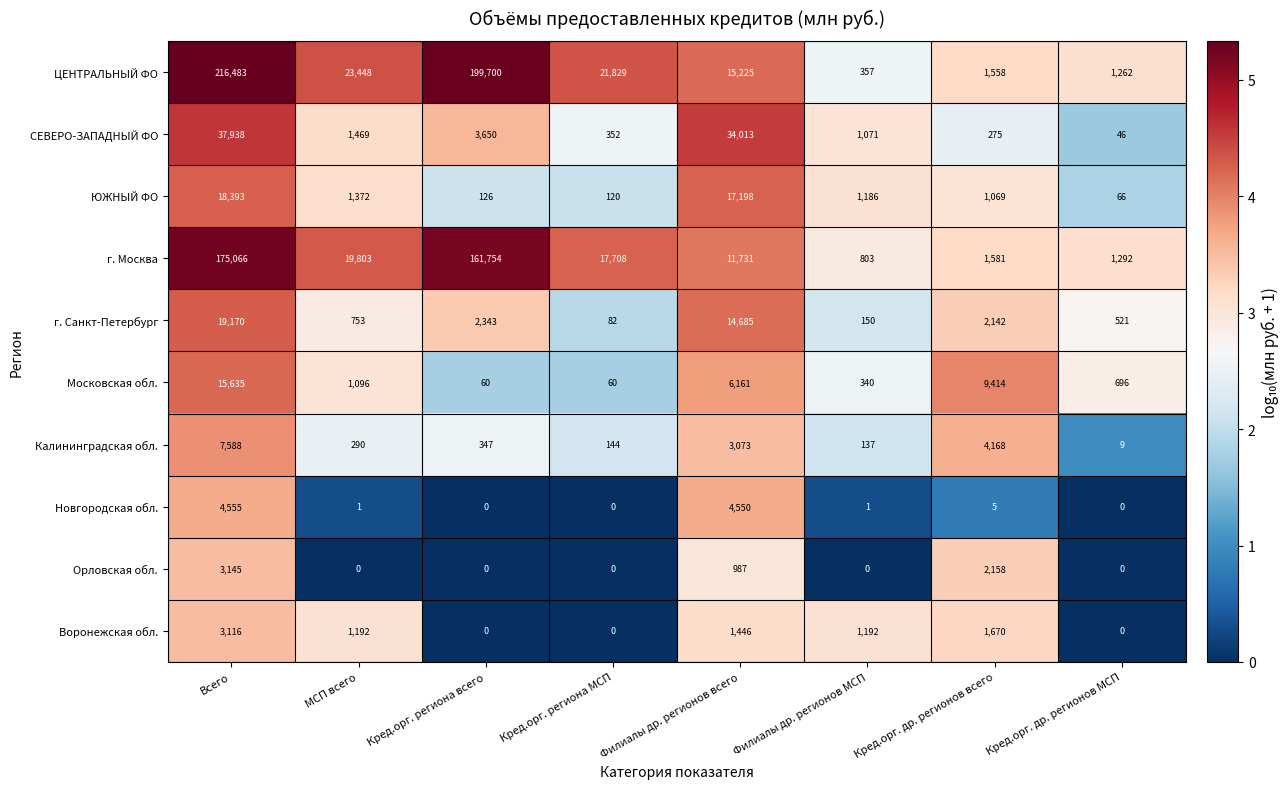

What is the spread (max minus min) of values at Кред.орг. региона всего?

199700